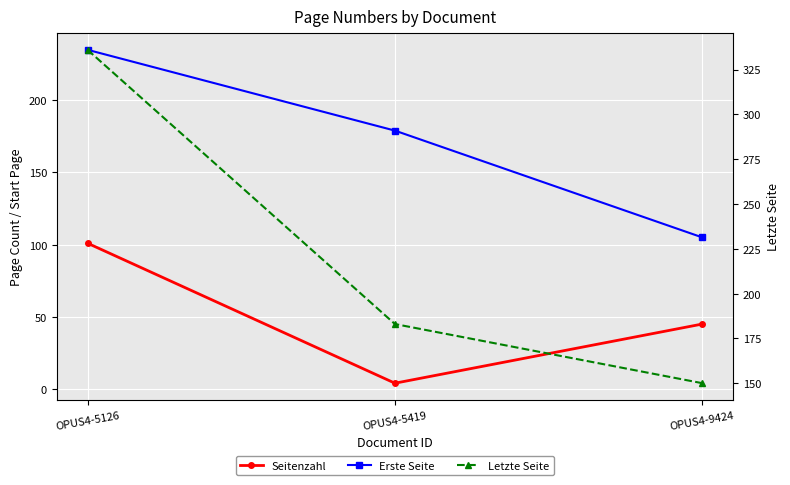

True or false: Seitenzahl has a value of 101 at OPUS4-5126.

True